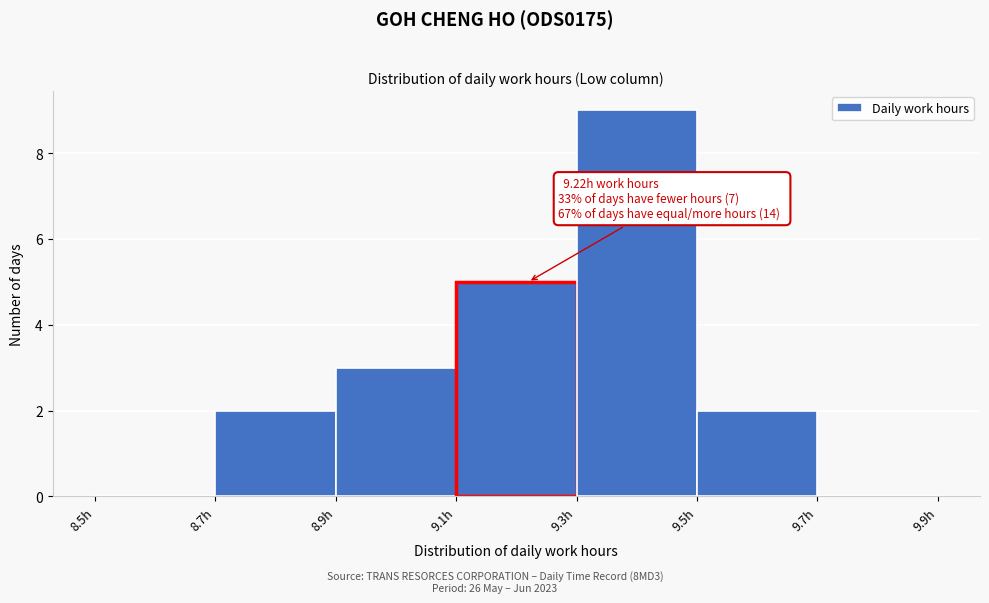

Which range on the x-axis has the tallest bar?

9.3 to 9.5